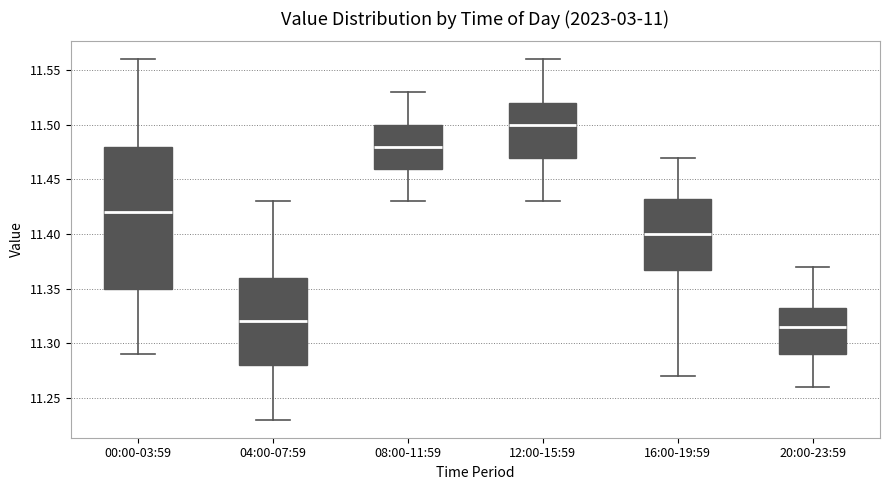

Reading left to right, transcribe this box plot: for each box, give where its median line is, the range the box spans, and where its two whiskers end, as read against the y-axis. The values are not printed on the chart, so give them approximately, as read against the axis.

00:00-03:59: median 11.420, box 11.350 to 11.480, whiskers 11.290 to 11.560
04:00-07:59: median 11.320, box 11.280 to 11.360, whiskers 11.230 to 11.430
08:00-11:59: median 11.480, box 11.460 to 11.500, whiskers 11.430 to 11.530
12:00-15:59: median 11.500, box 11.470 to 11.520, whiskers 11.430 to 11.560
16:00-19:59: median 11.400, box 11.370 to 11.435, whiskers 11.270 to 11.470
20:00-23:59: median 11.315, box 11.290 to 11.335, whiskers 11.260 to 11.370